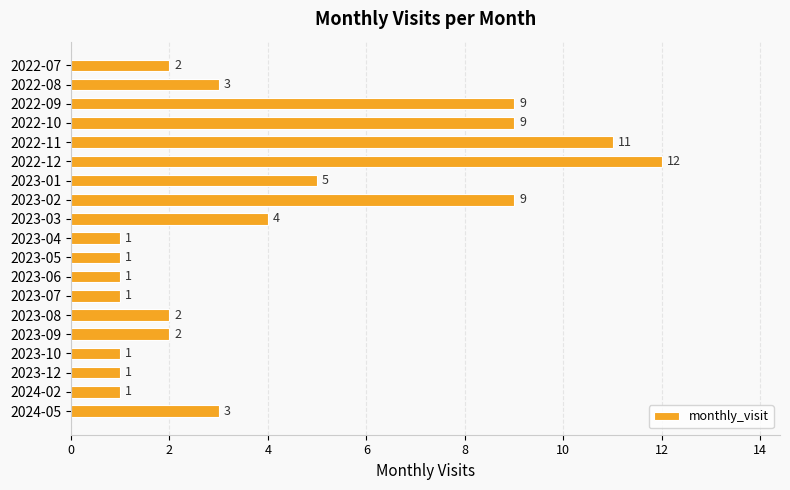

What is the difference between the second highest and minimum values?

10